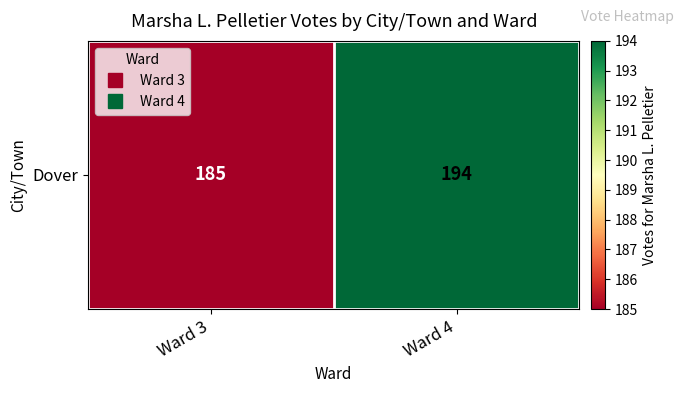

What is the maximum value shown in the chart?

194